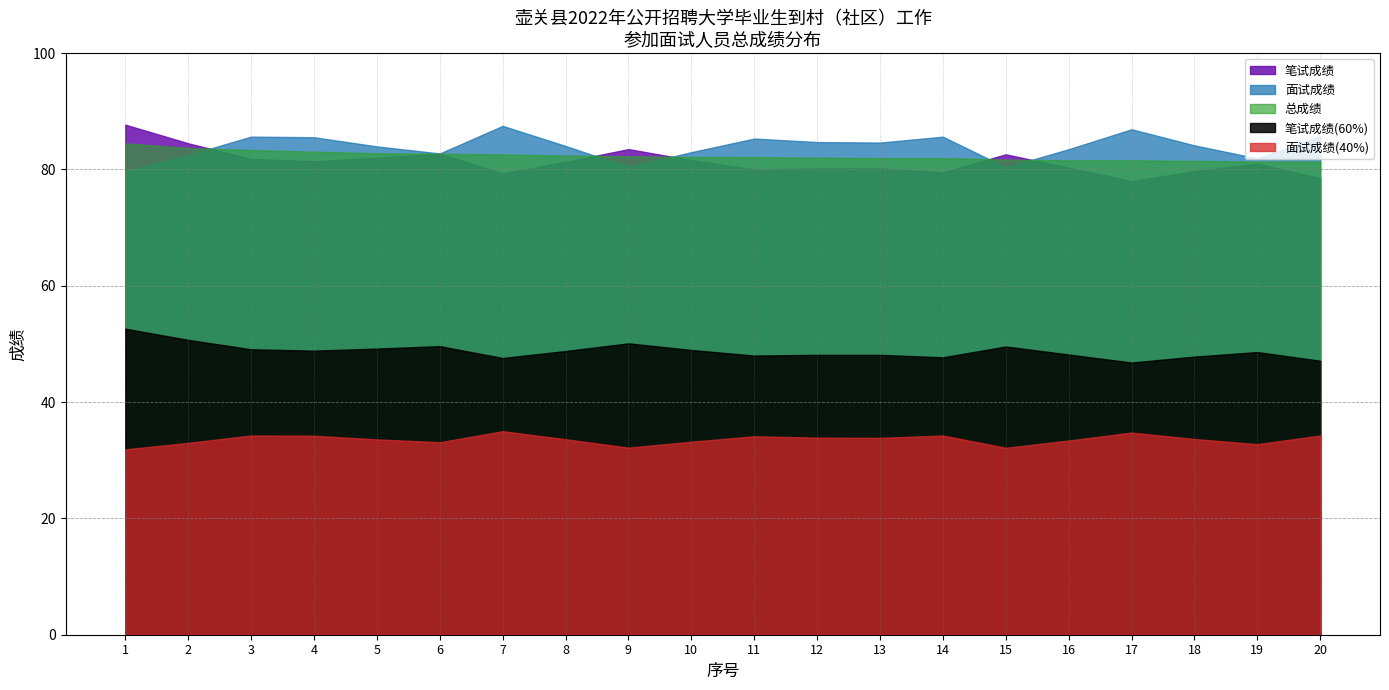

Reading left to right, list all the values displayed in this chart.

笔试成绩: 87.7	84.5	81.8	81.4	82.0	82.7	79.3	81.3	83.5	81.6	80.0	80.2	80.2	79.5	82.6	80.3	78.0	79.7	81.0	78.5
笔试成绩(60%): 52.6	50.7	49.1	48.8	49.2	49.6	47.6	48.8	50.1	49.0	48.0	48.1	48.1	47.7	49.6	48.2	46.8	47.8	48.6	47.1
面试成绩: 79.7	82.5	85.6	85.5	84.0	82.8	87.5	84.0	80.4	83.0	85.3	84.7	84.6	85.6	80.4	83.5	86.9	84.1	81.9	85.7
面试成绩(40%): 31.9	33.0	34.3	34.2	33.6	33.1	35.0	33.6	32.2	33.2	34.1	33.9	33.8	34.3	32.1	33.4	34.8	33.7	32.8	34.3
总成绩: 84.5	83.7	83.3	83.1	82.8	82.7	82.6	82.4	82.3	82.1	82.1	82.0	82.0	82.0	81.7	81.6	81.6	81.5	81.4	81.4